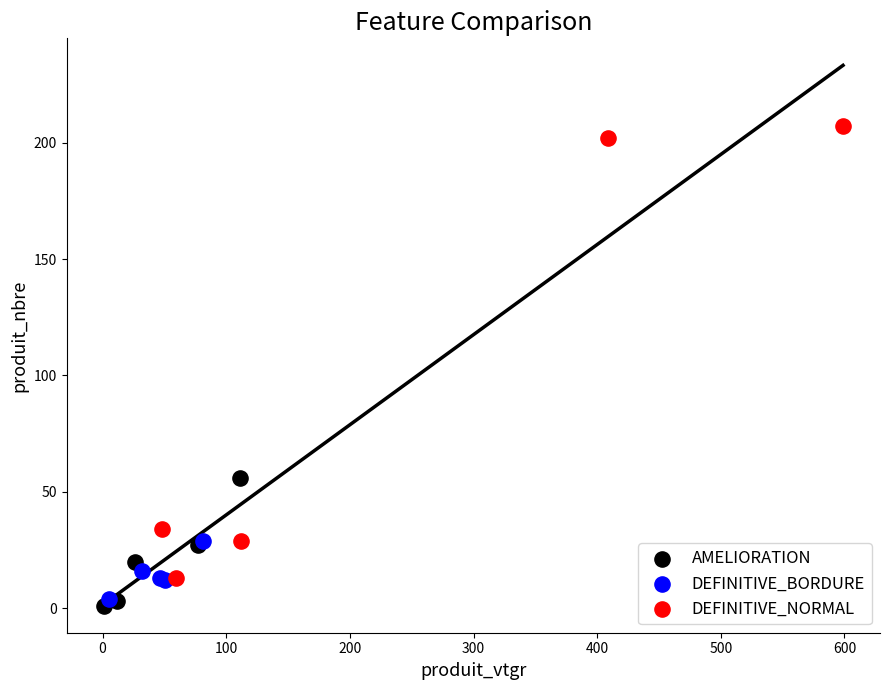

Which series reaches the maximum Y coordinate?

DEFINITIVE_NORMAL